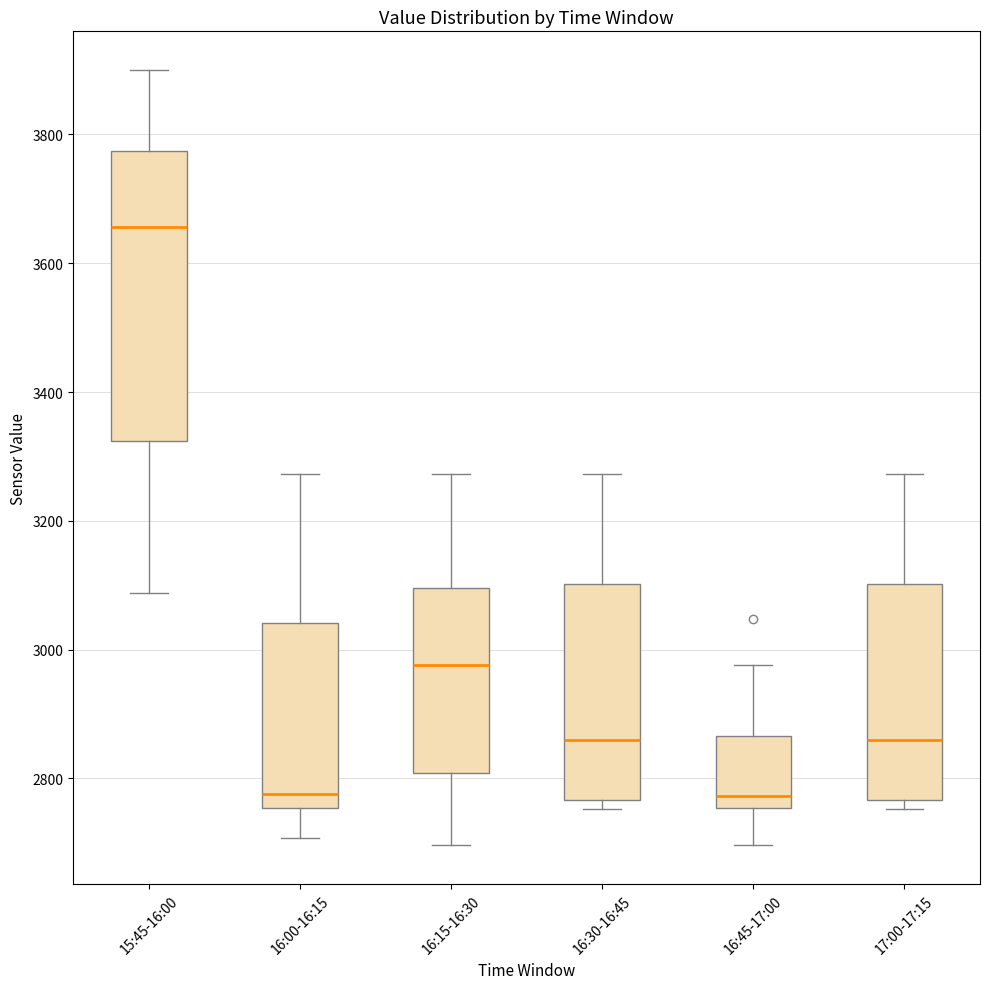

Where does the median line of the box for 16:15-16:30 sit on the y-axis? The values are not printed on the chart, so give them approximately, as read against the axis.

2980